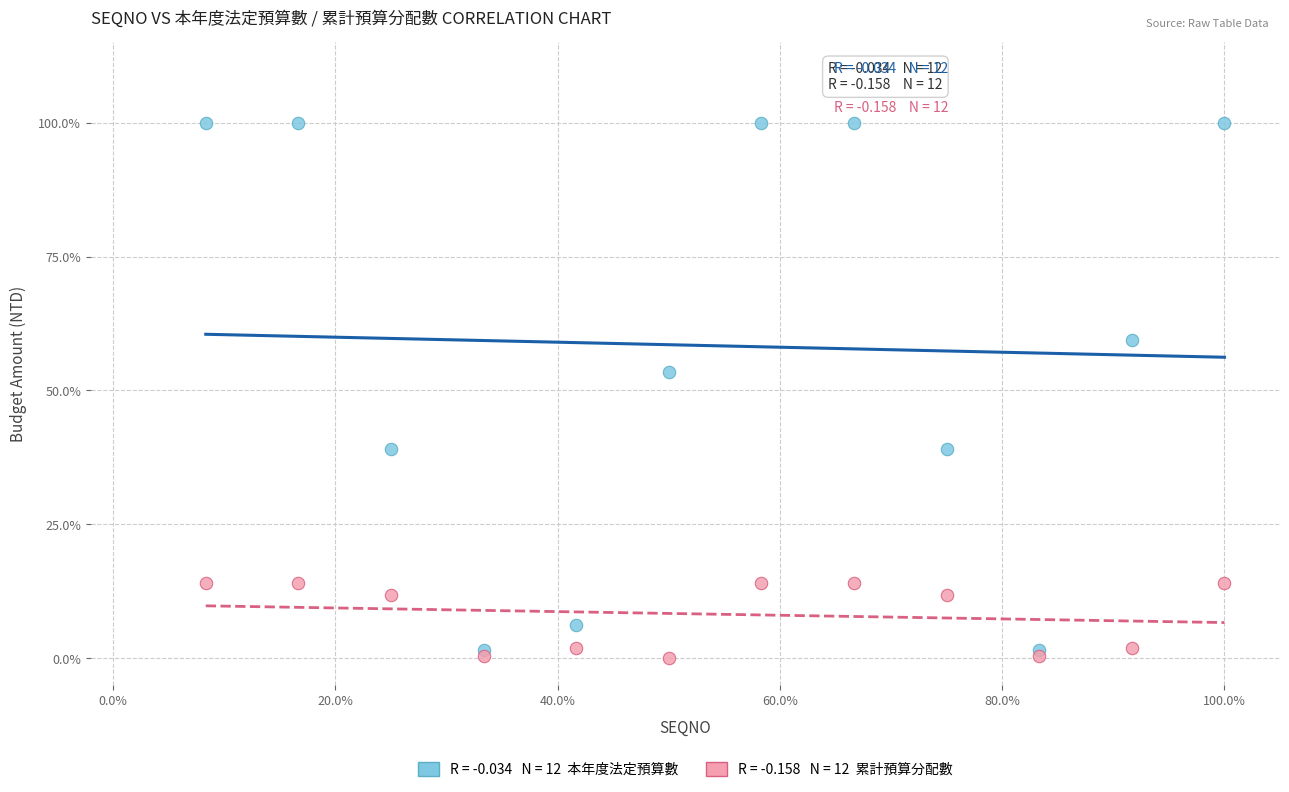

Across all series, what Y value is closest to 50?

53.3